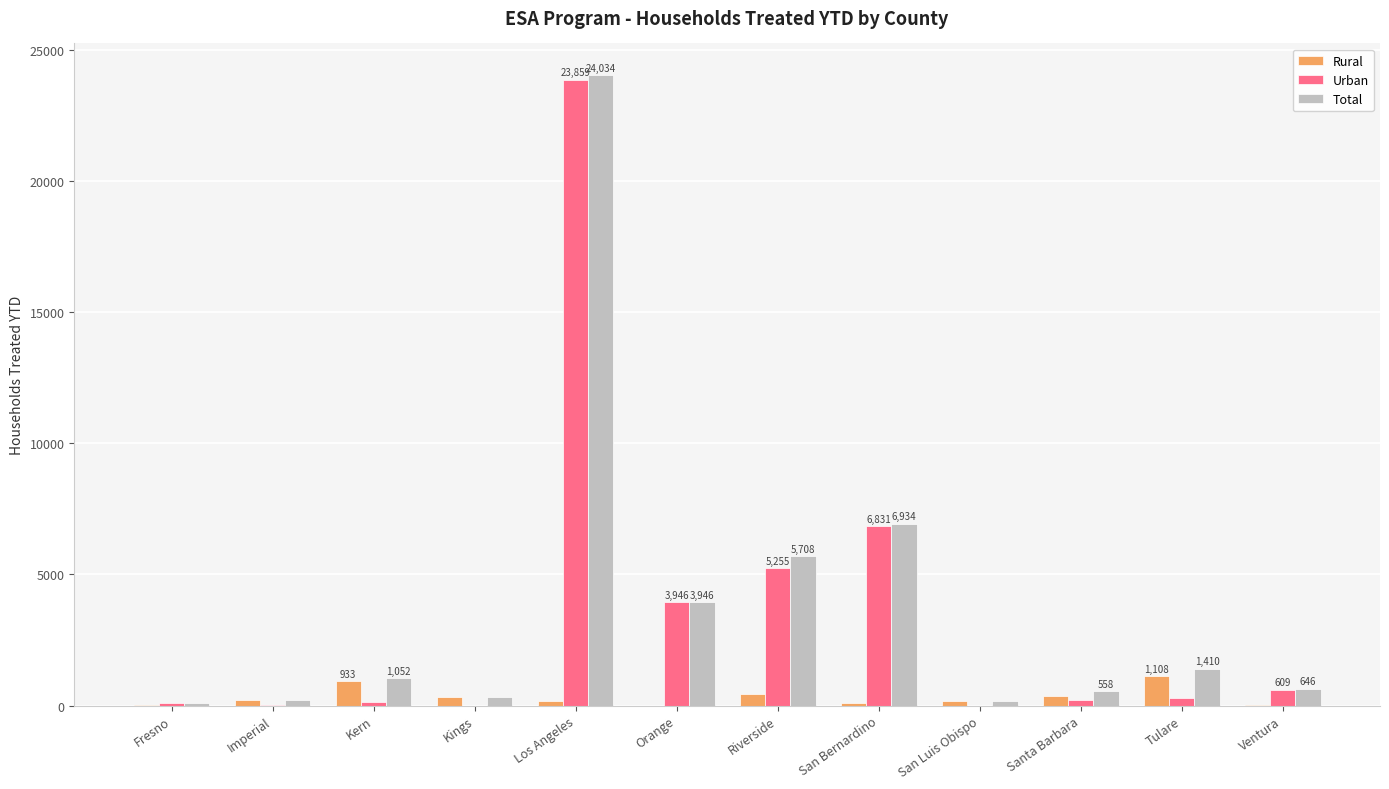

What is the highest value of the Rural series?

1108